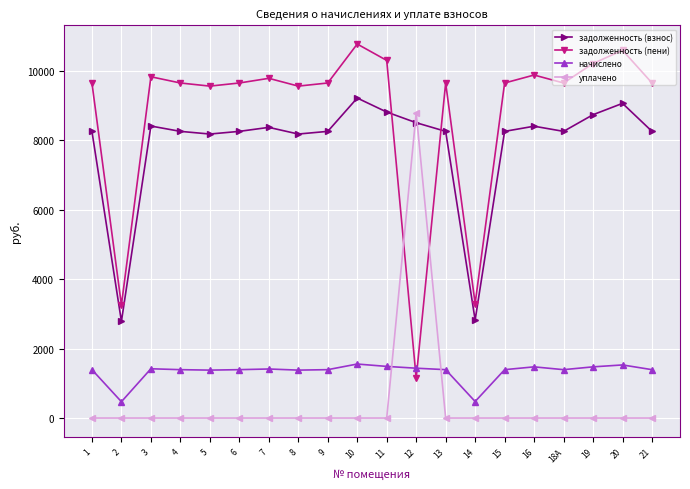

Read the задолженность (взнос) value at 8.

8179.2